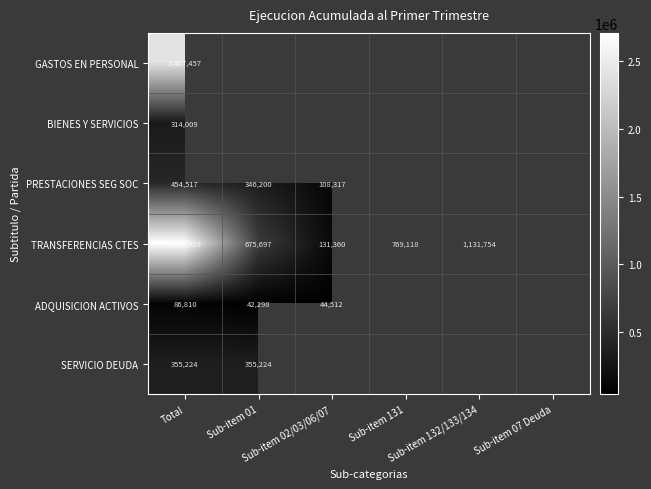

The value of TRANSFERENCIAS CTES at Sub-item 01 is 675697.0. True or false?

True